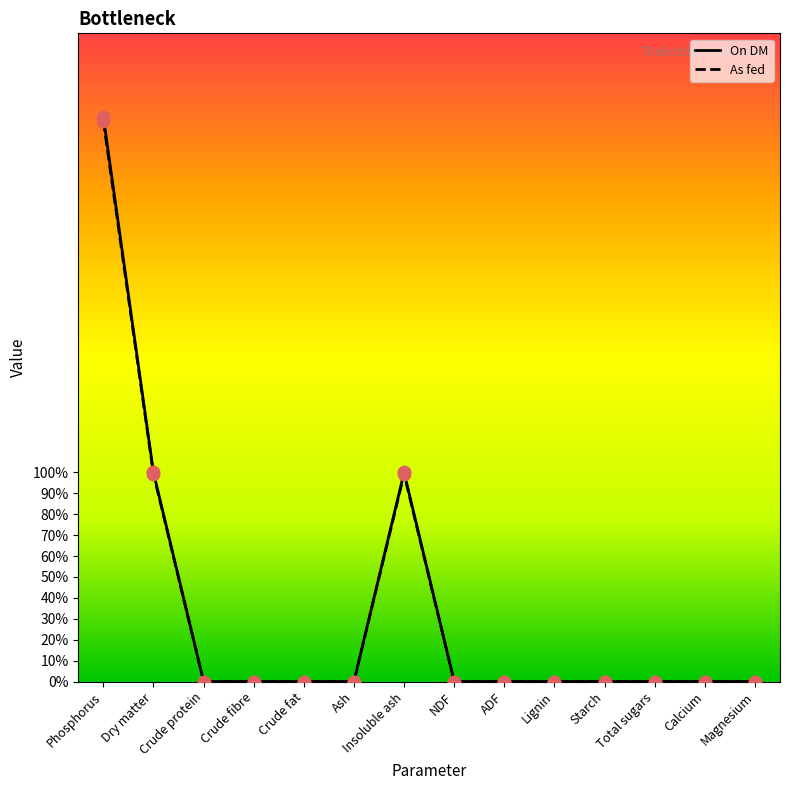

At which category is the sum across all series the highest?

Phosphorus